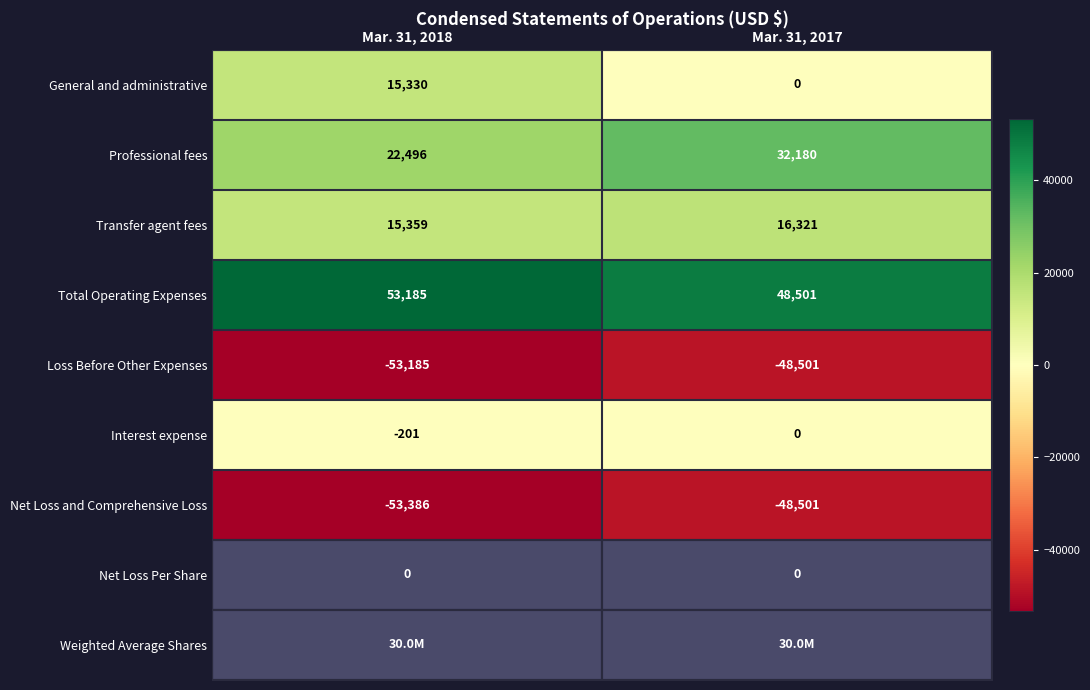

The Professional fees series shows 22496 at Mar. 31, 2018. True or false?

True